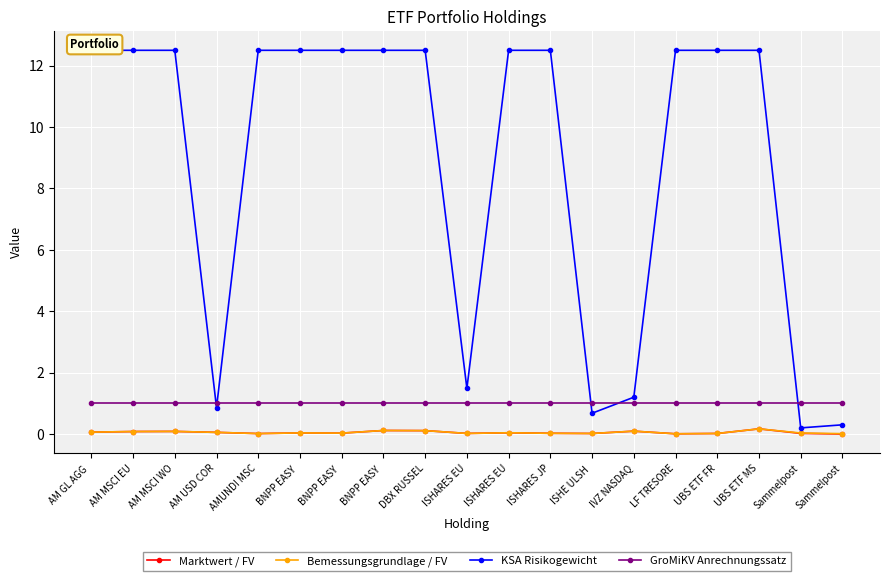

At how many categories does at least one series exceed 8?

13